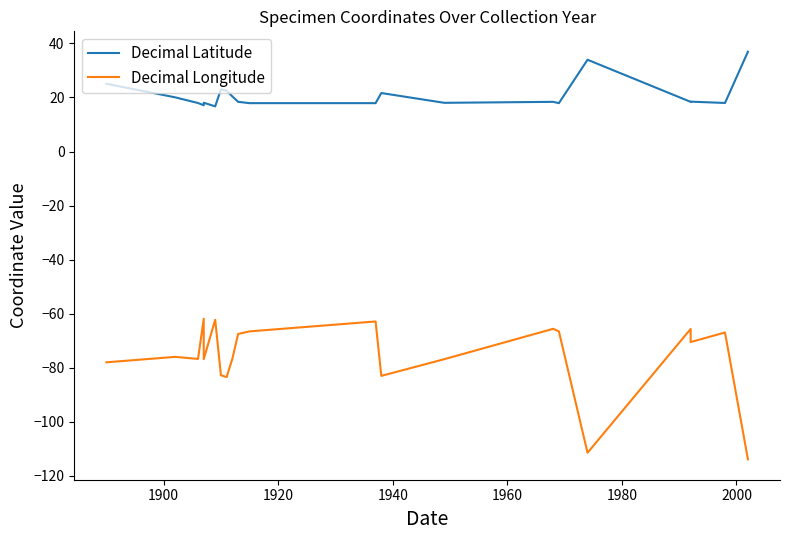

How many categories are shown in the chart?

22